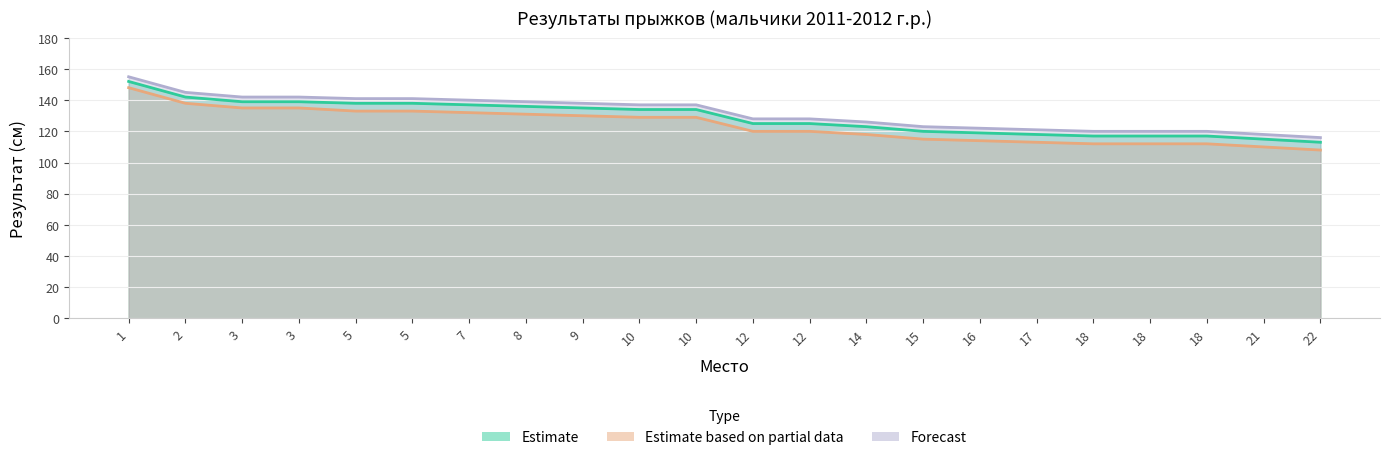

How many lines are shown in the chart?

3